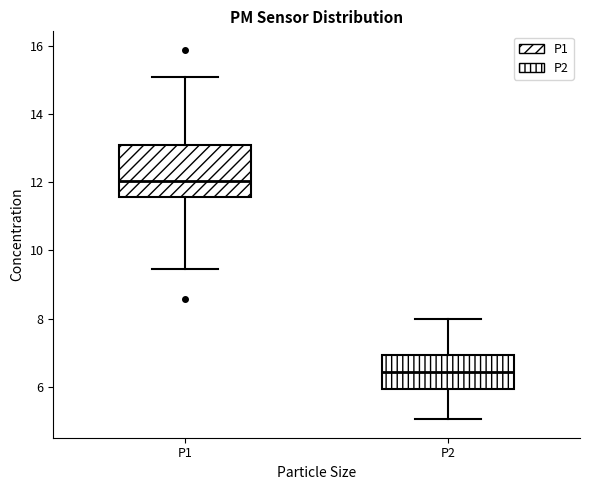

Which box's median line is the highest?

P1